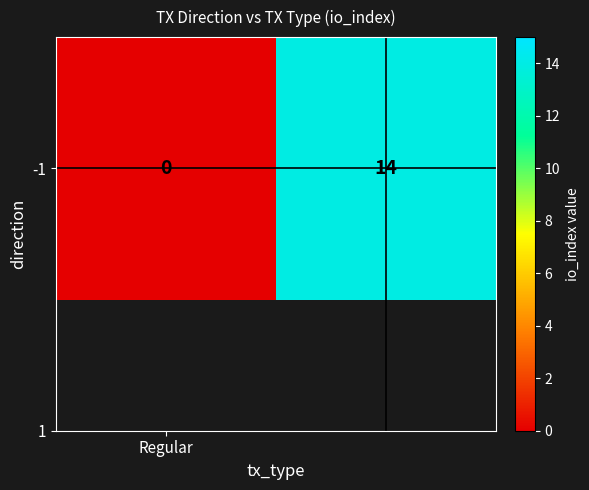

The chart shows a value of 6 at 1. True or false?

False